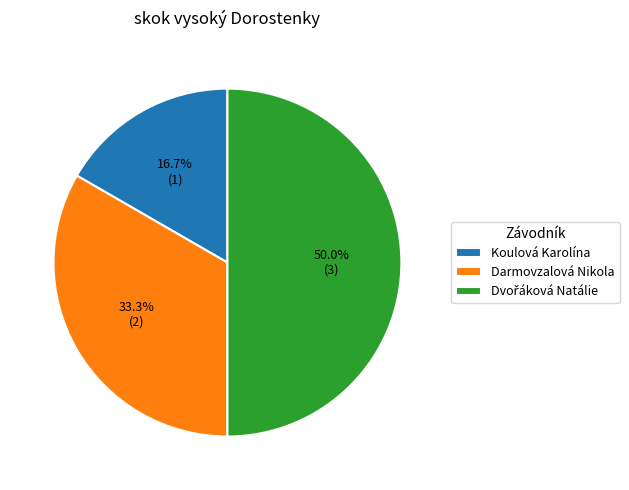

What is the smallest slice in the pie chart?

Koulová Karolína